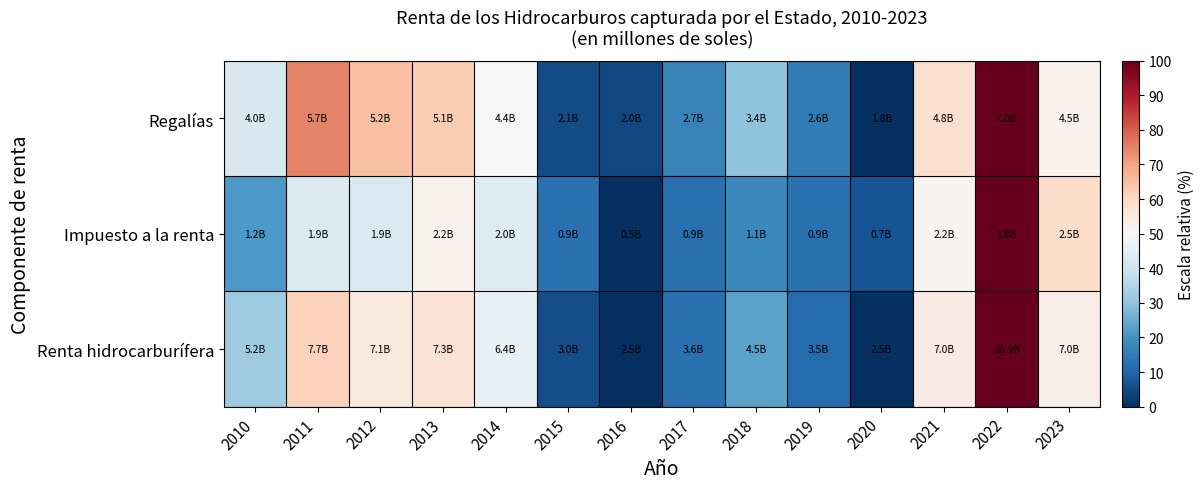

At 2019, list the series in order from smallest to largest.

Renta hidrocarburífera, Impuesto a la renta, Regalías